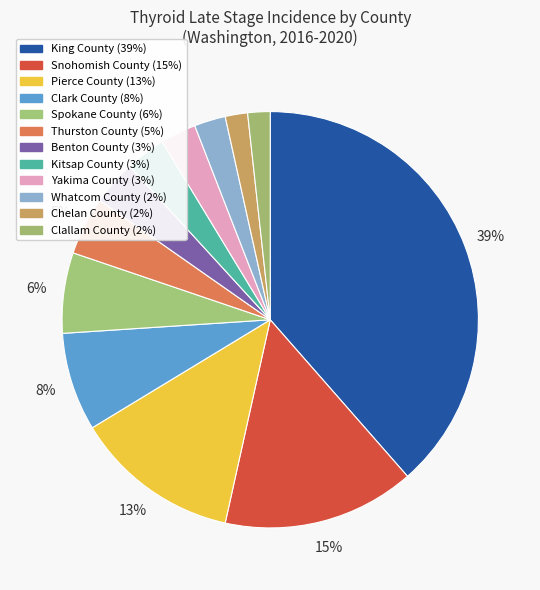

Which category has the smallest portion of the pie?

Chelan County